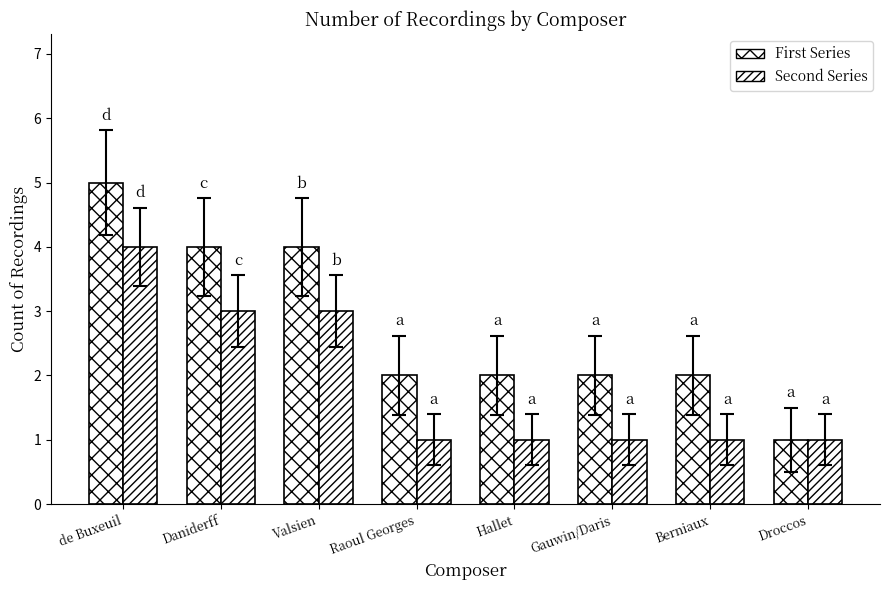

Is the value of Second Series at Berniaux greater than the value of First Series at Berniaux?

No